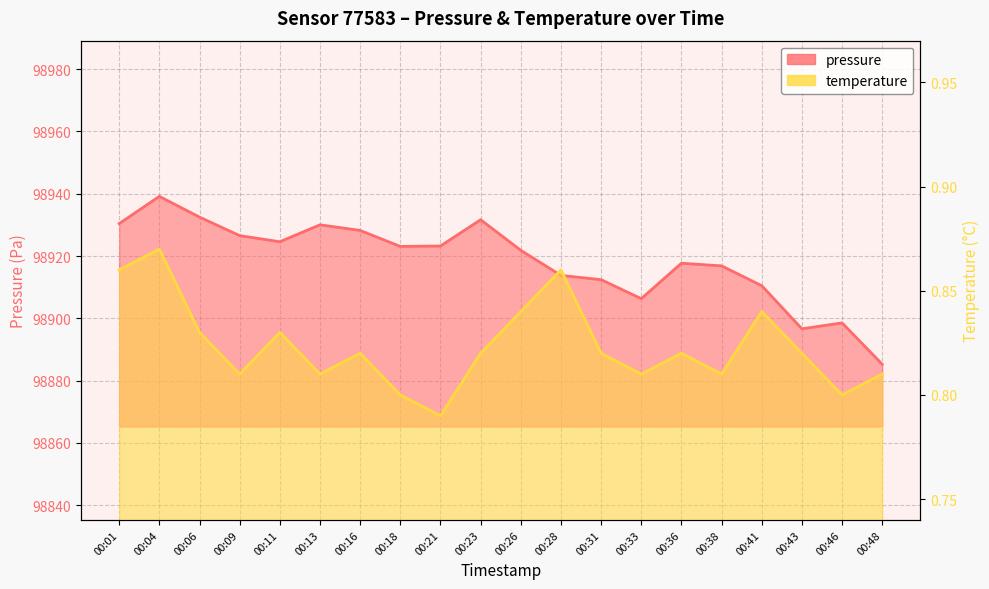

What is the difference between the highest and lowest values at 00:09?

98925.8